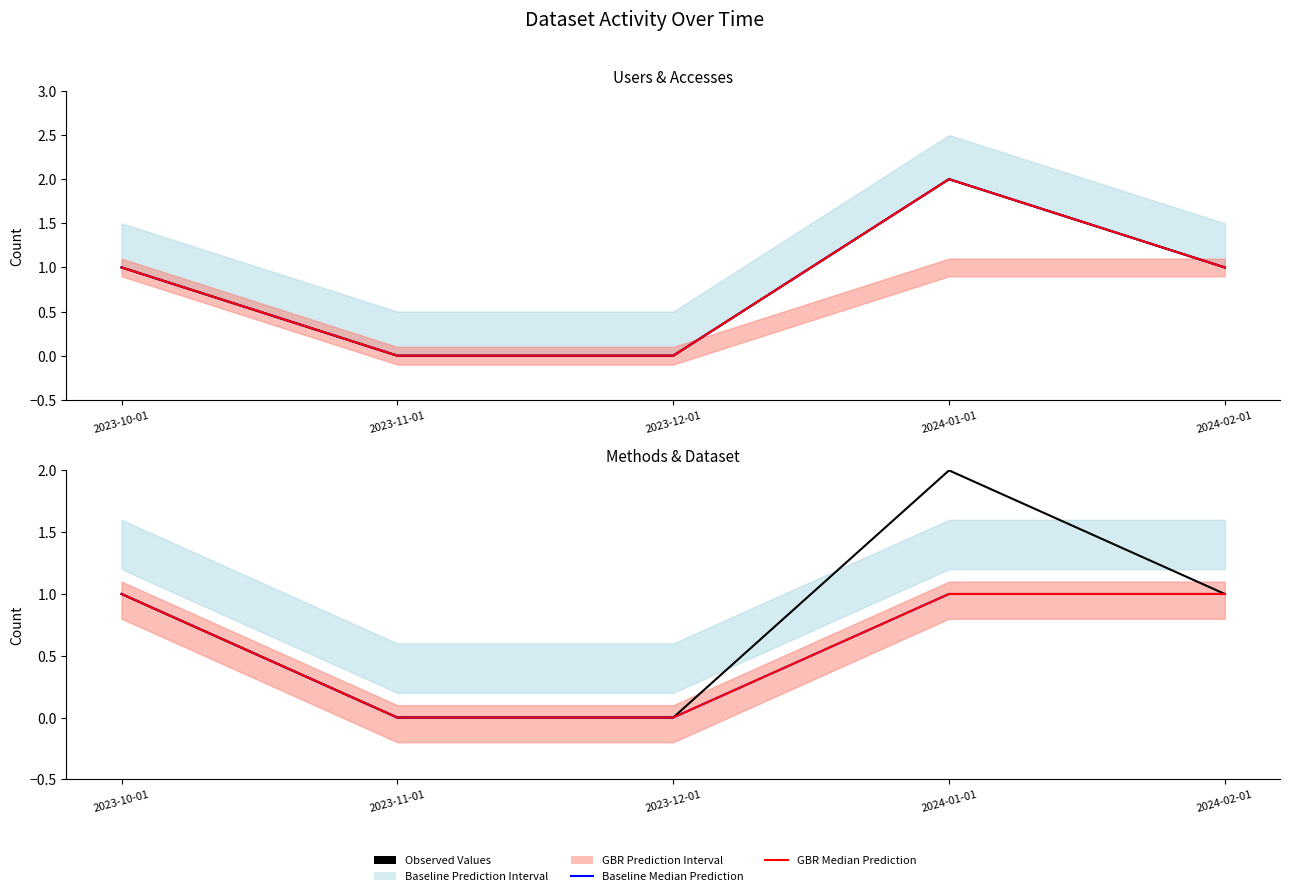

True or false: GBR Median (Dataset) and Accesses Median intersect in this chart.

False